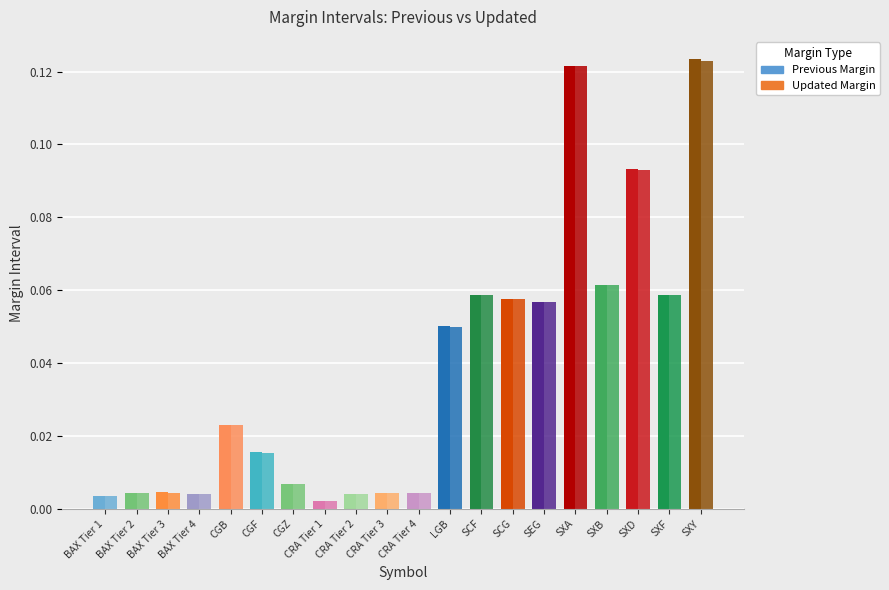

How many groups of bars are there?

20